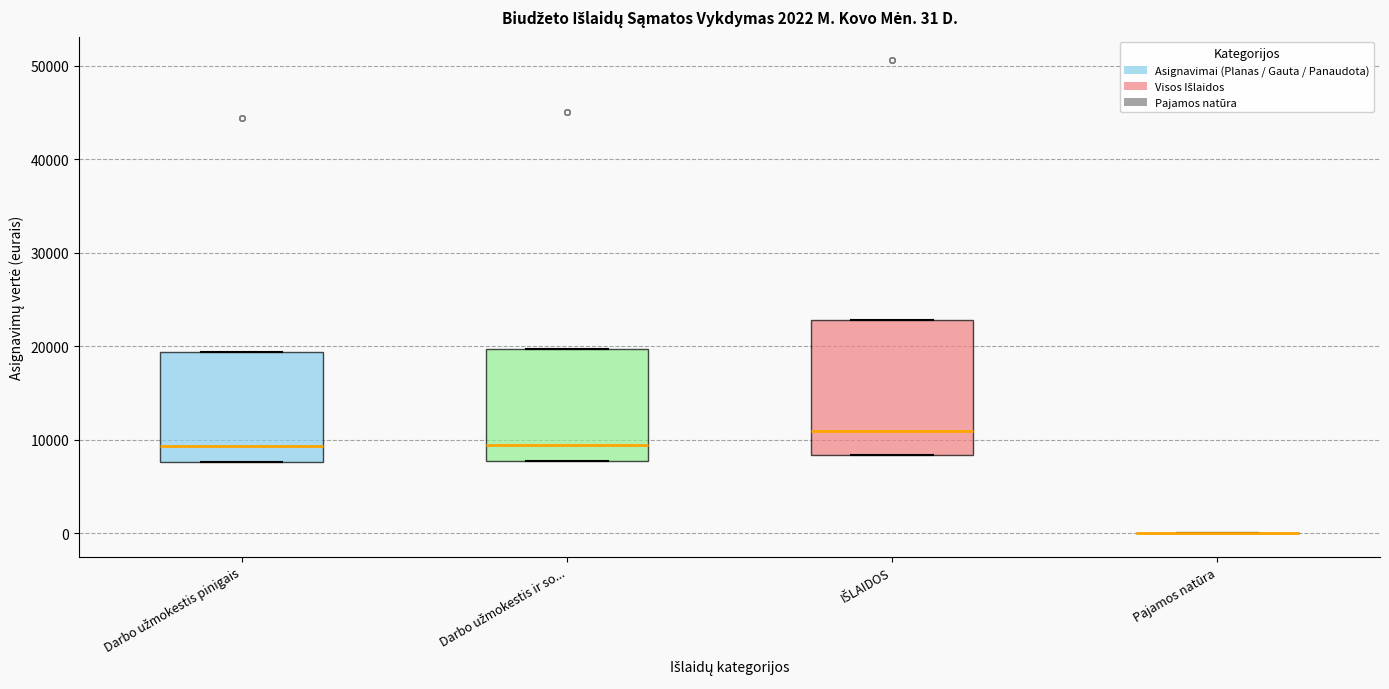

Comparing the boxes themselves (not the whiskers), which one is the tallest?

IŠLAIDOS